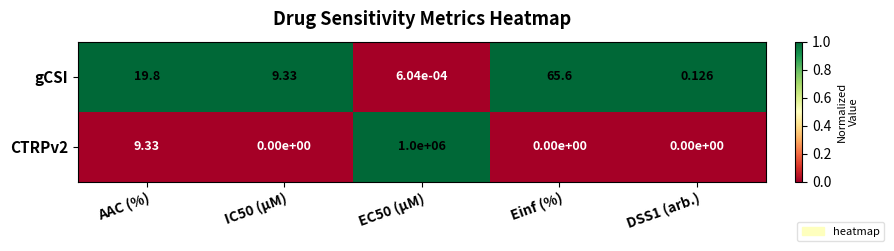

Which category has the highest value in the gCSI series?

Einf (%)